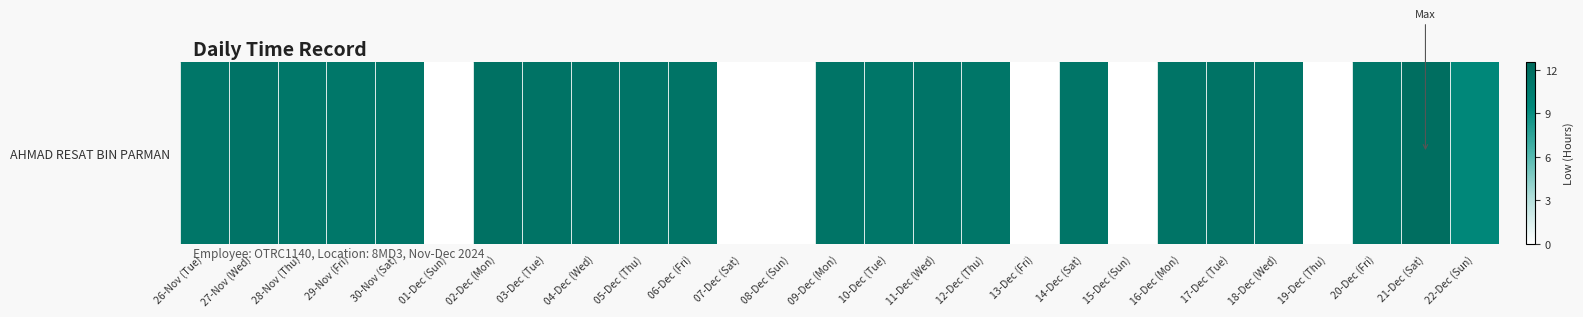

What is the difference between the second highest and second lowest values?

11.7